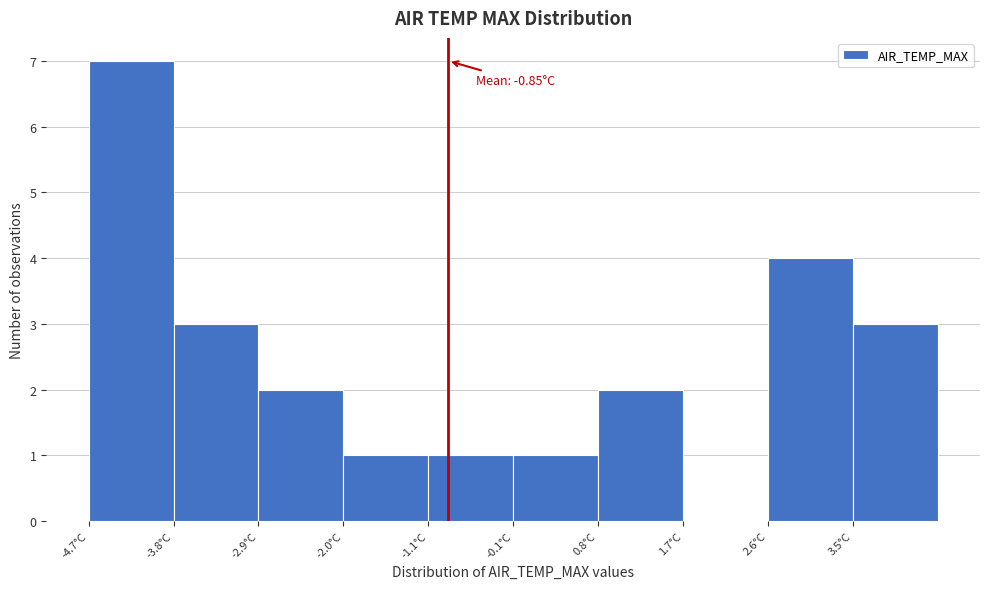

Which range on the x-axis has the tallest bar?

-4.70 to -3.79